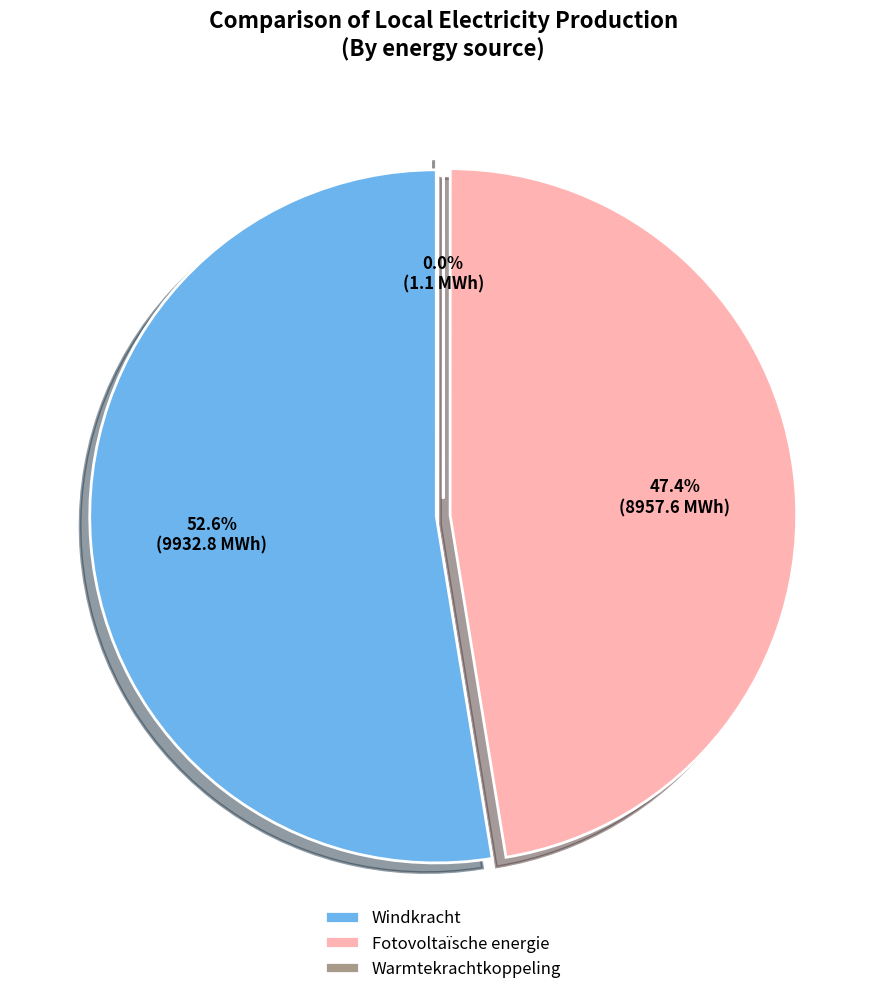

Which category has the smallest portion of the pie?

Warmtekrachtkoppeling